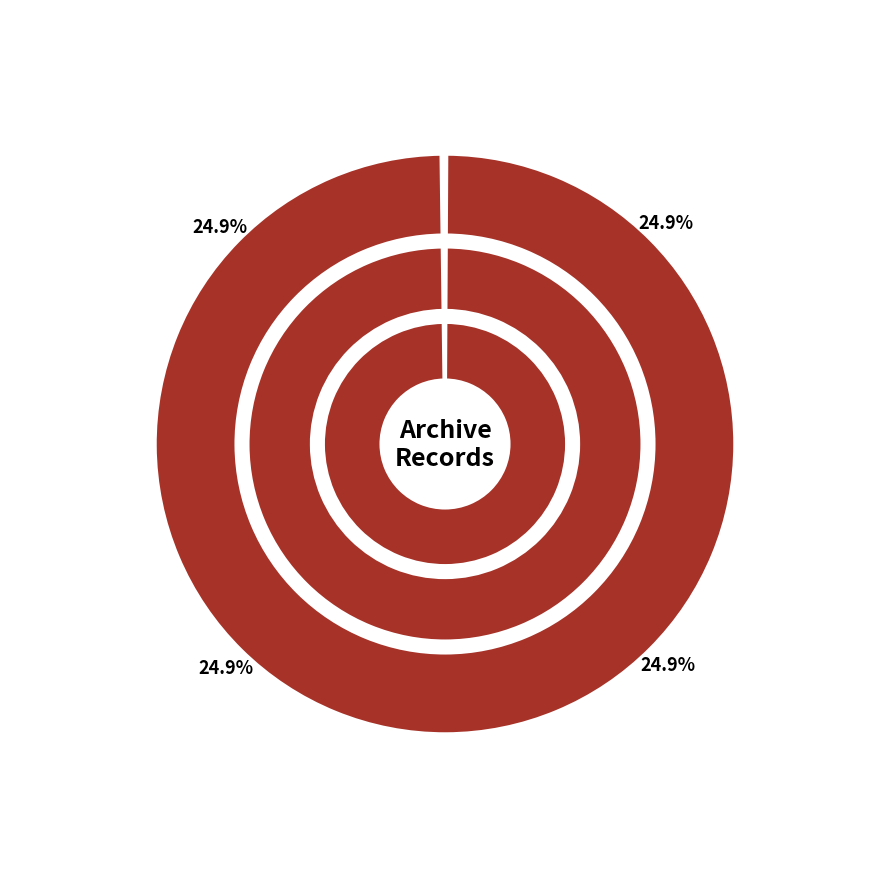

Does any single category account for the majority?

No